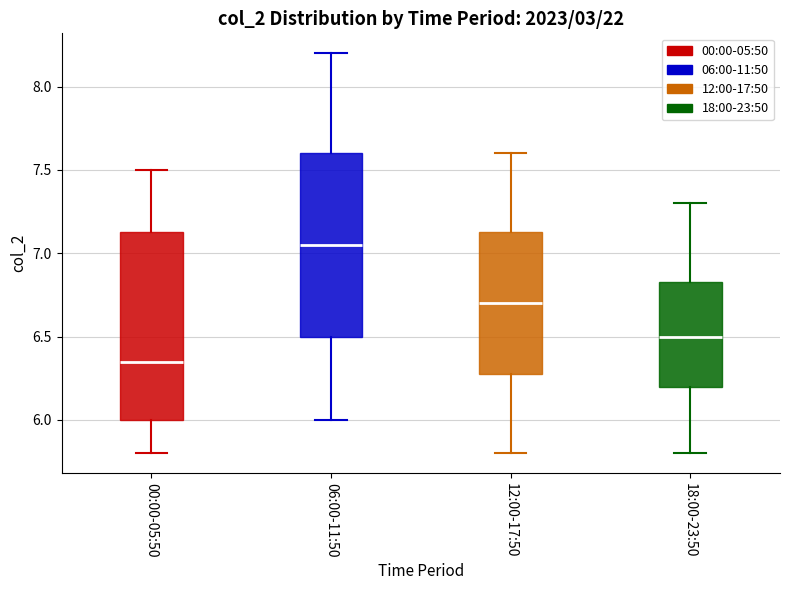

Which box's median line is the lowest?

00:00-05:50